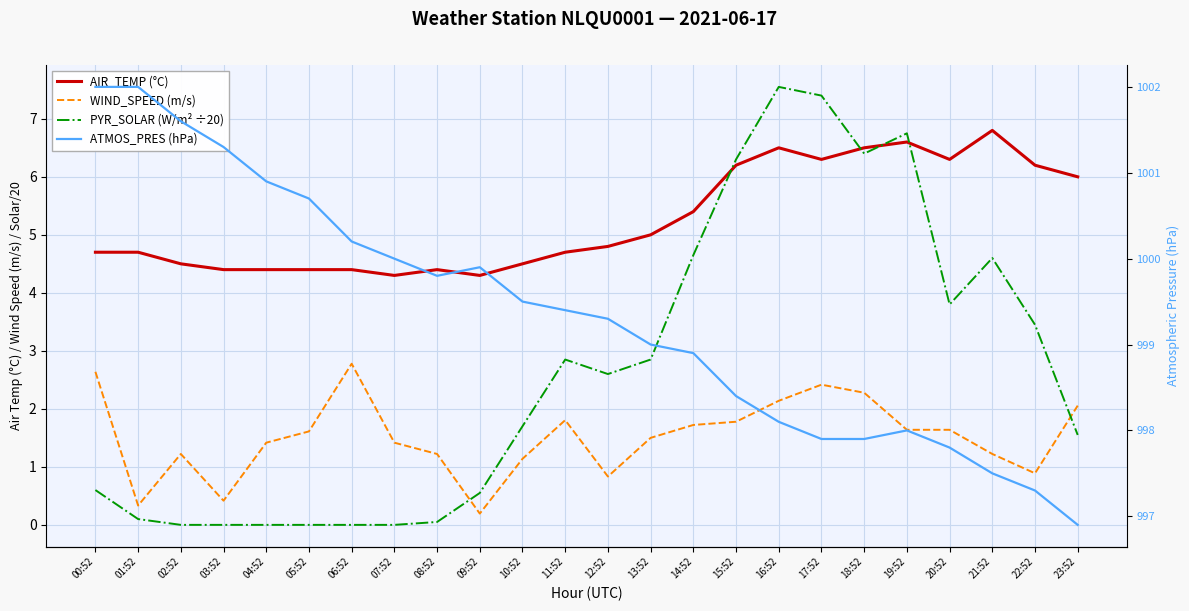

Is the value of AIR_TEMP (°C) at 05:52 greater than the value of PYR_SOLAR (W/m² ÷20) at 01:52?

Yes